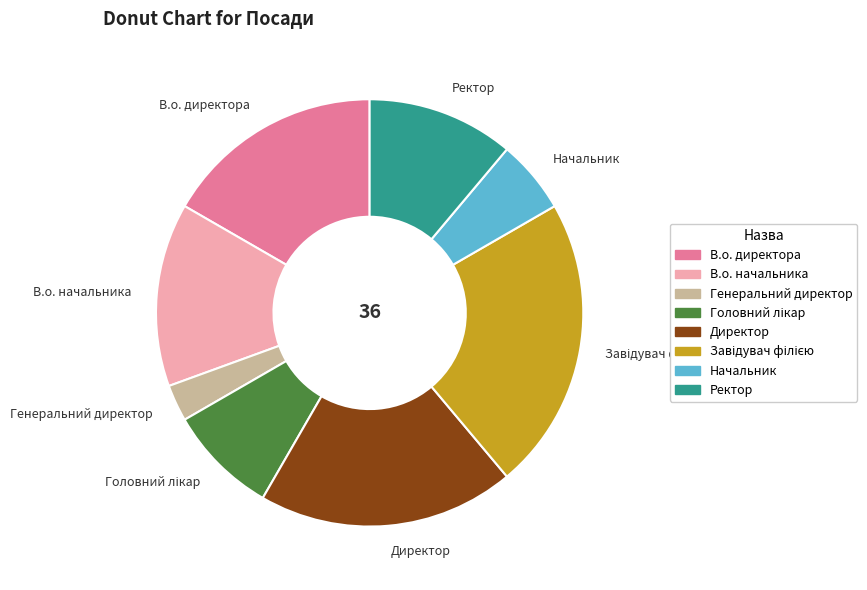

Is it true that Директор is 28% of the pie?

False